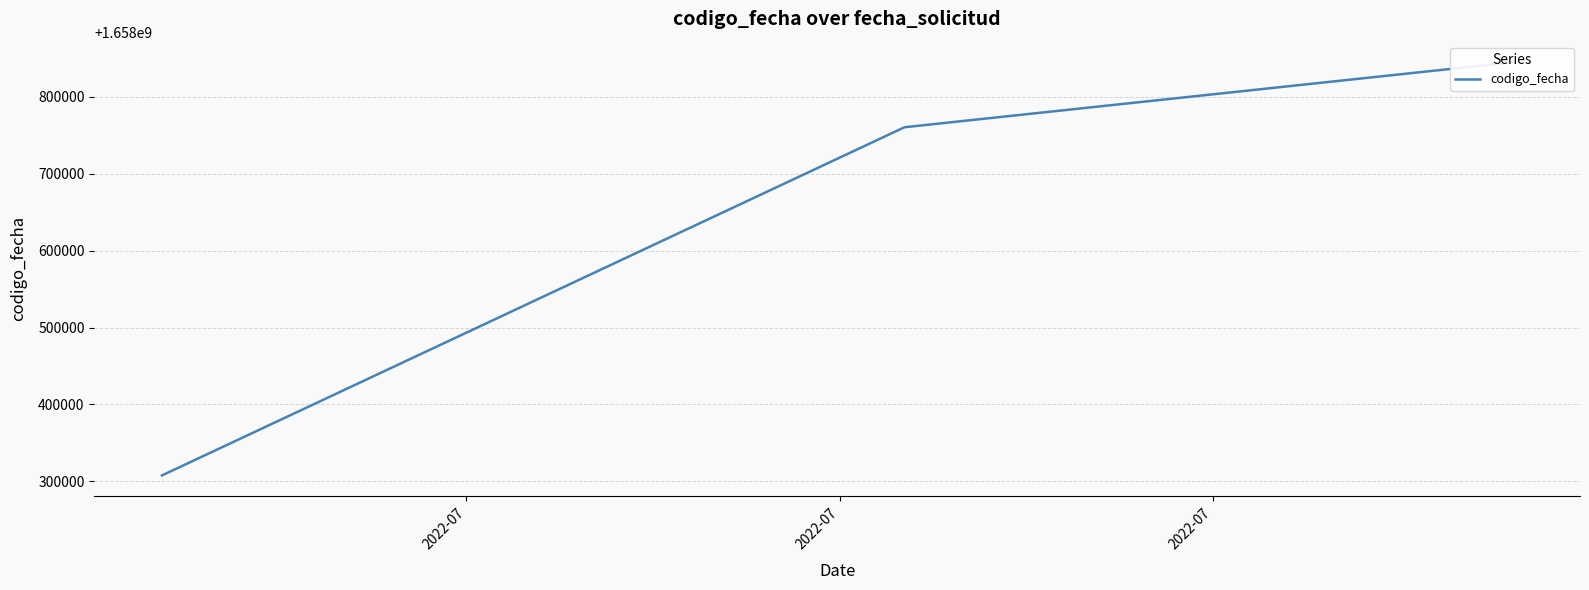

How many data points does each series have?

3